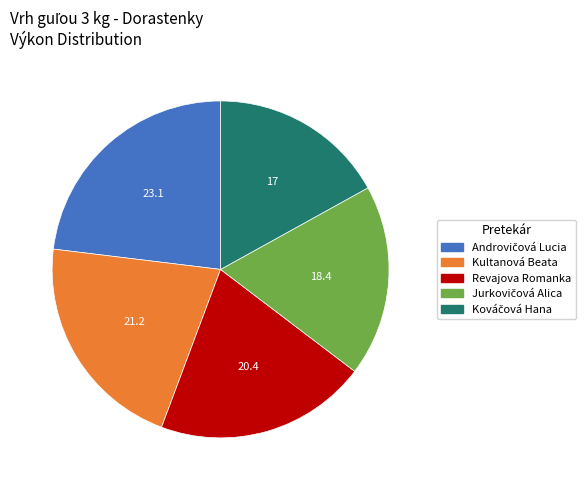

True or false: Revajova Romanka accounts for 20% of the total.

True